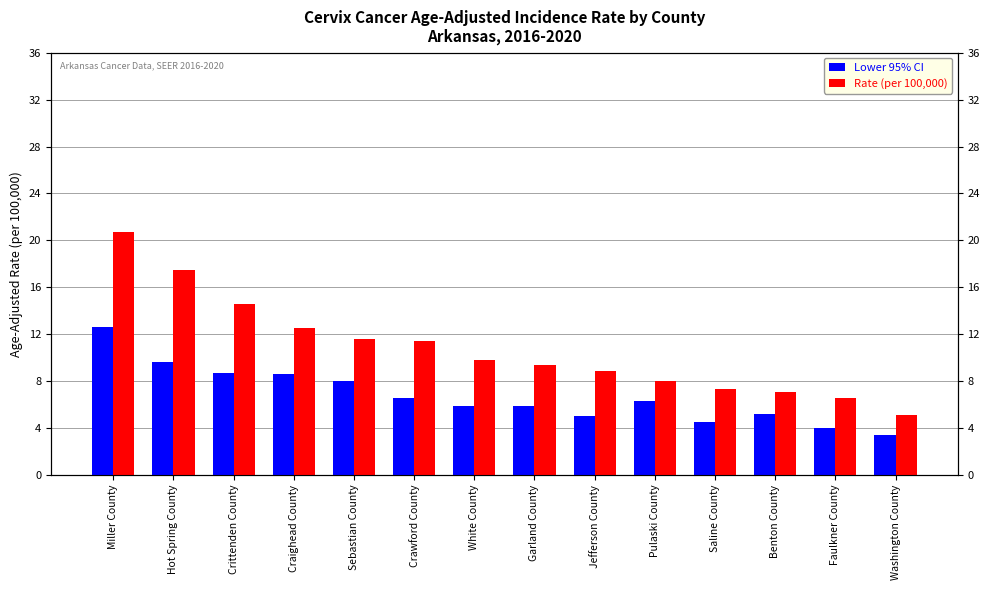

What is the sum of the Lower 95% CI values at Crawford County and Craighead County?

15.2